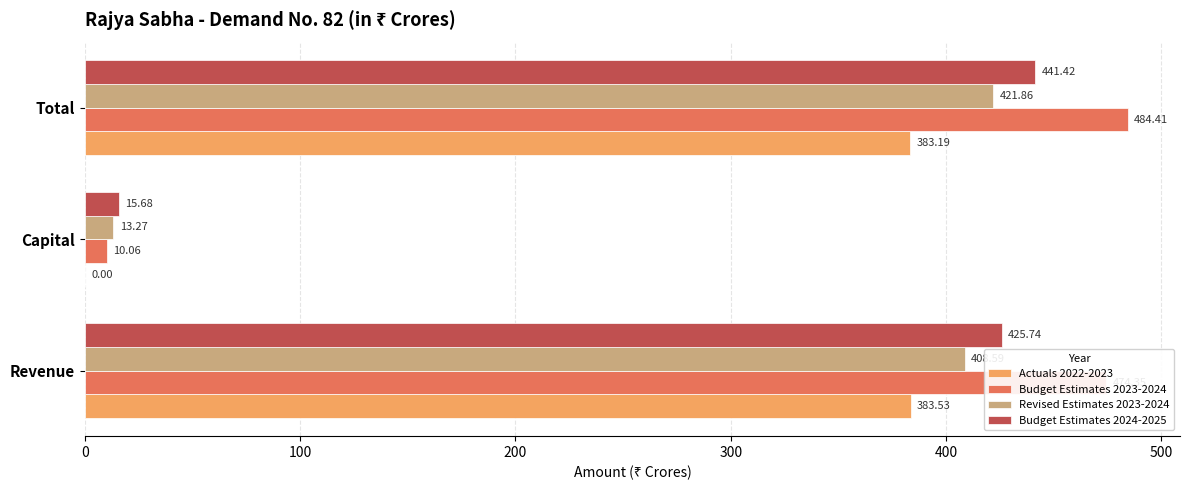

Between Revenue and Capital, which series saw the biggest shift?

Budget Estimates 2023-2024